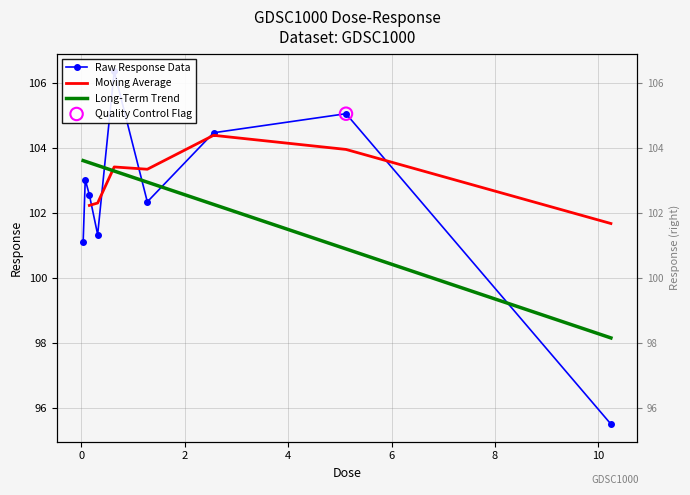

What is the change in value from 0.04 to 10.24?

-5.6